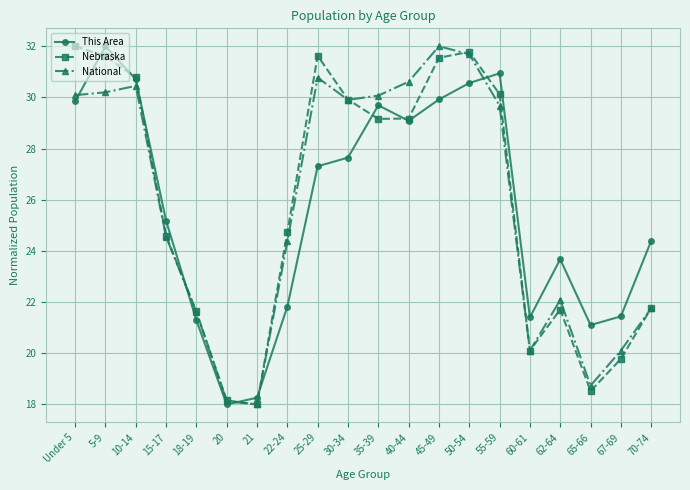

How many data points in Nebraska are above 29?

10